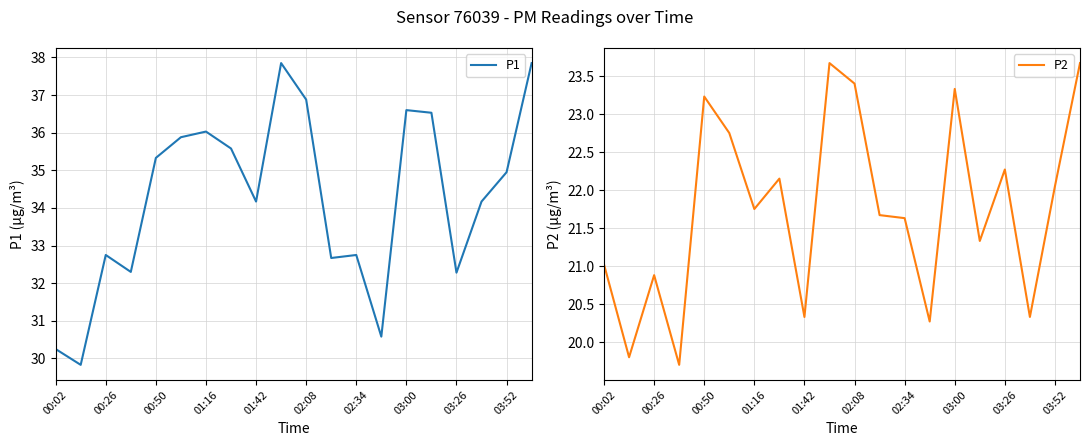

What is the highest value of the P1 series?

37.9